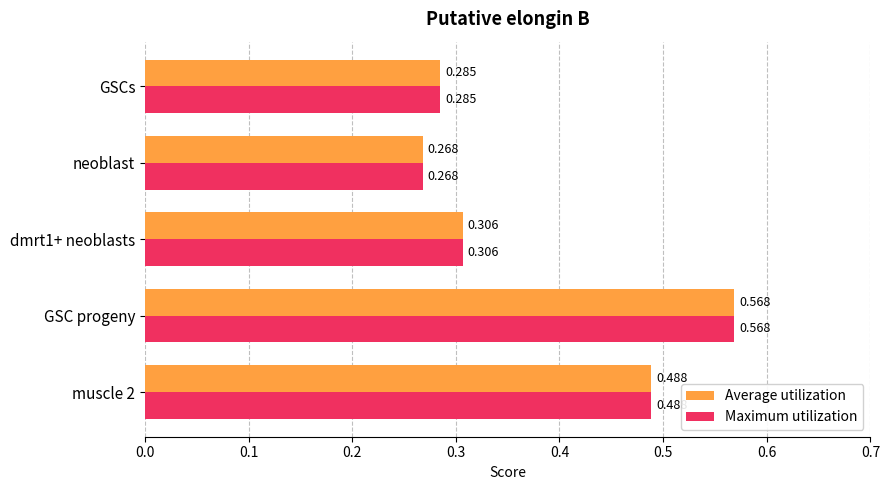

What is the sum of all Average utilization values?

1.9